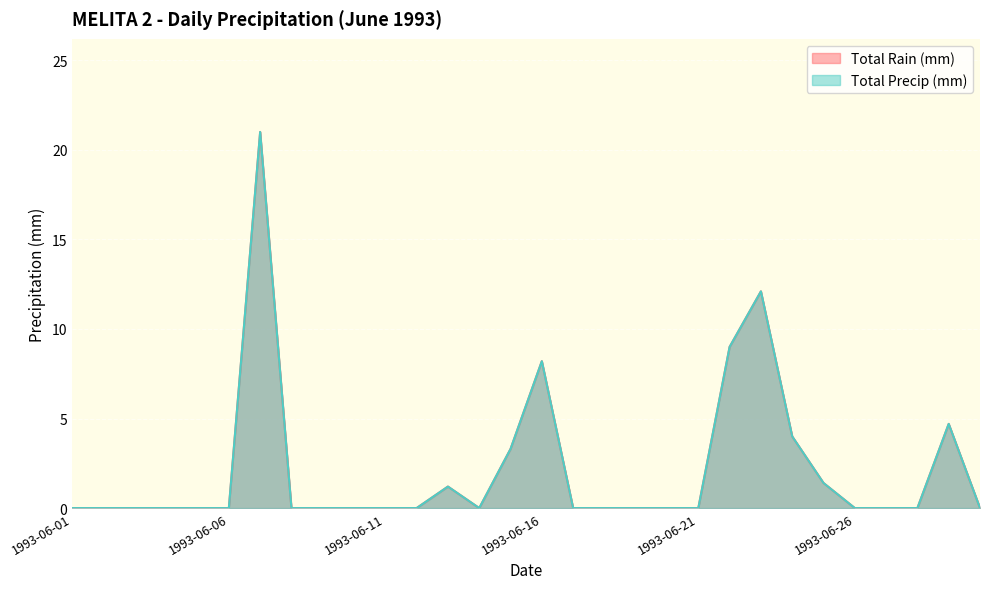

How many categories are shown in the chart?

30